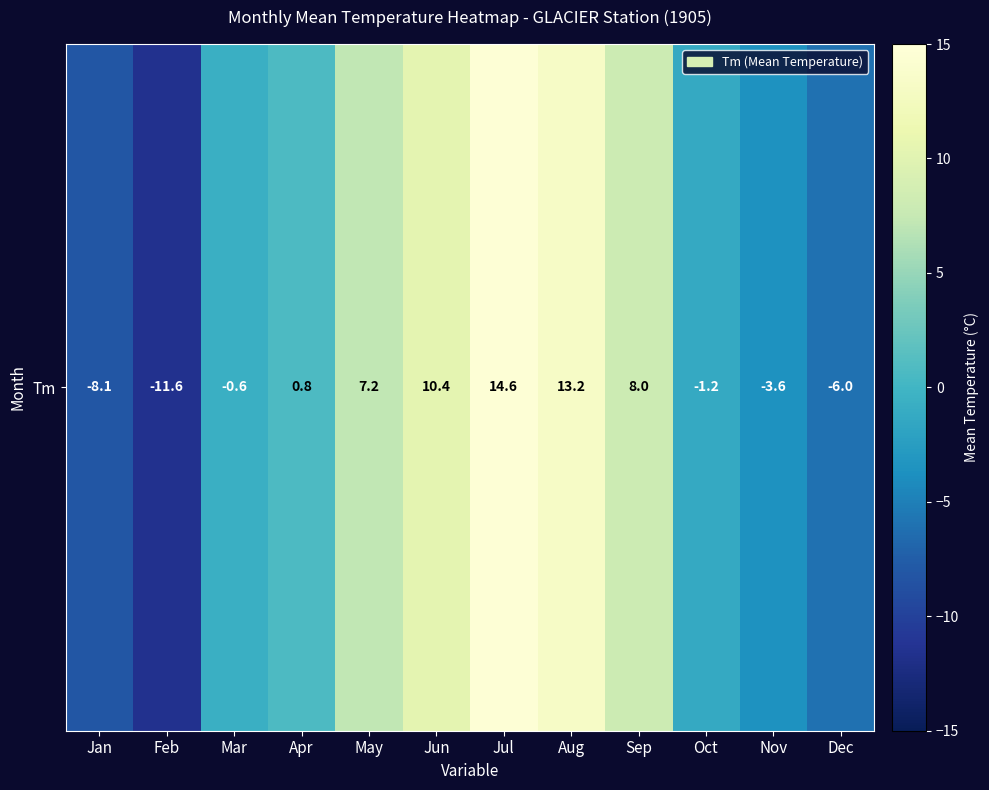

What is the difference between the values at Jul and Apr?

13.8